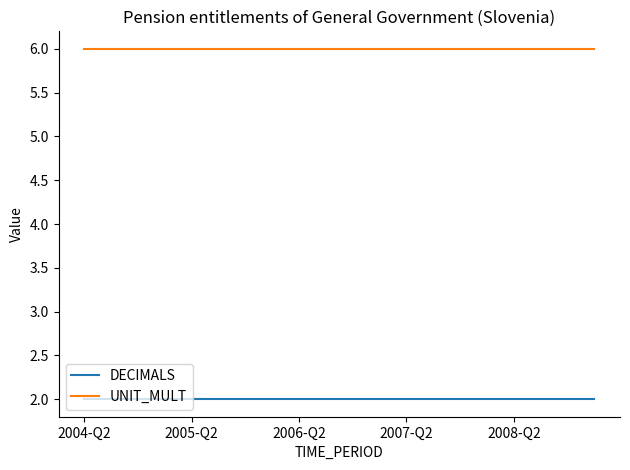

True or false: UNIT_MULT and DECIMALS intersect in this chart.

False